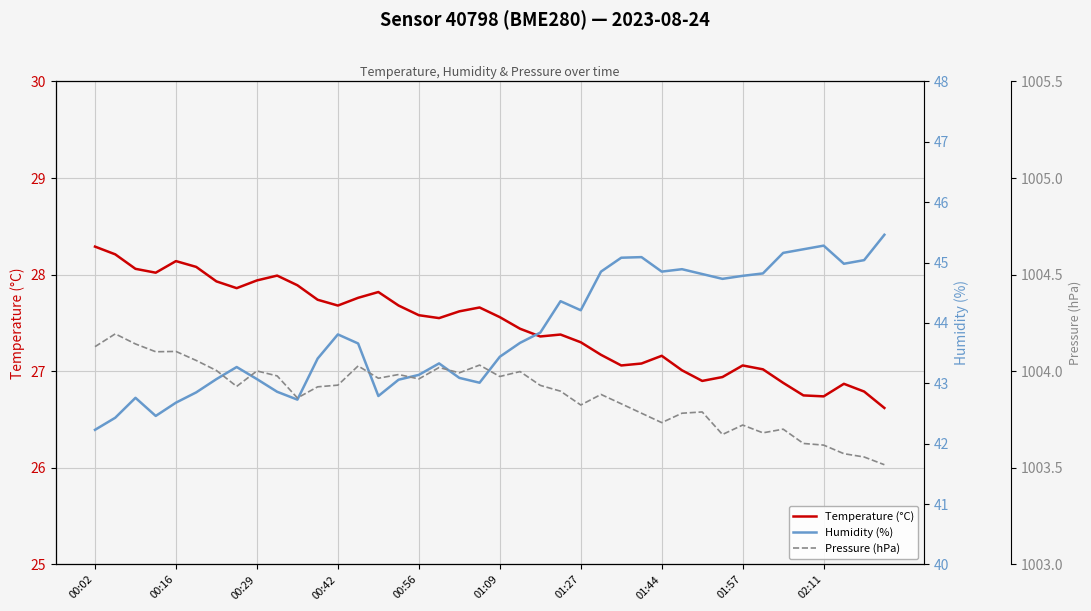

What is the value of the Temperature (°C) point at the 1st from the left?

28.3